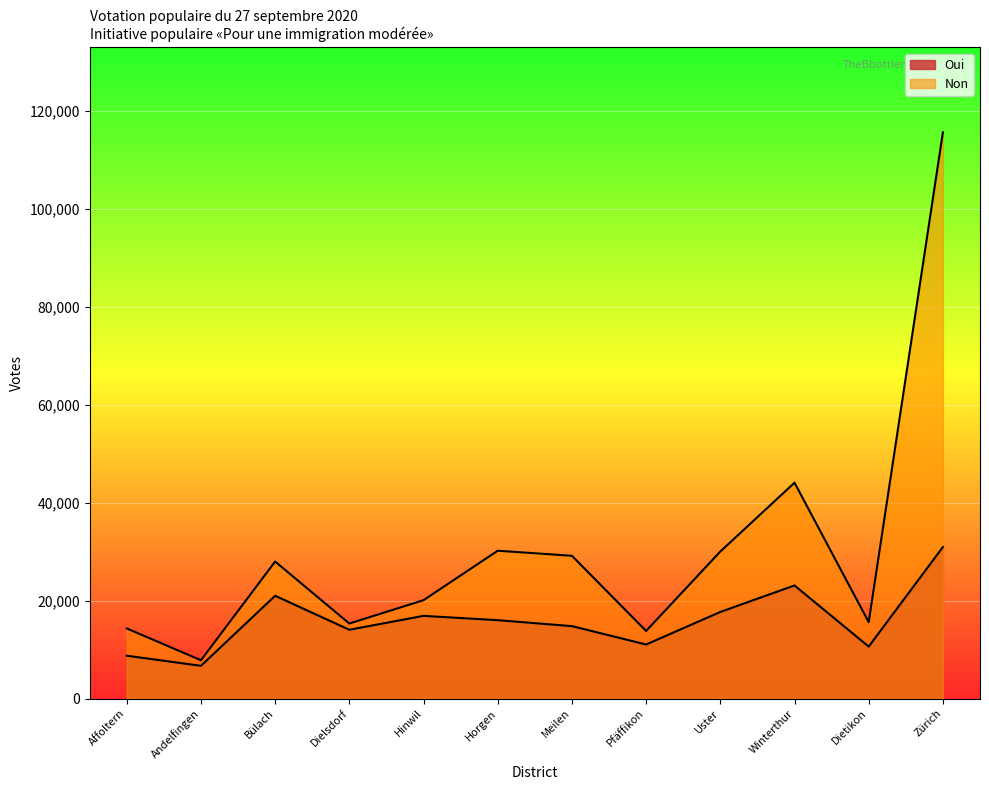

List the series in order of their peak value, lowest first.

Oui, Non